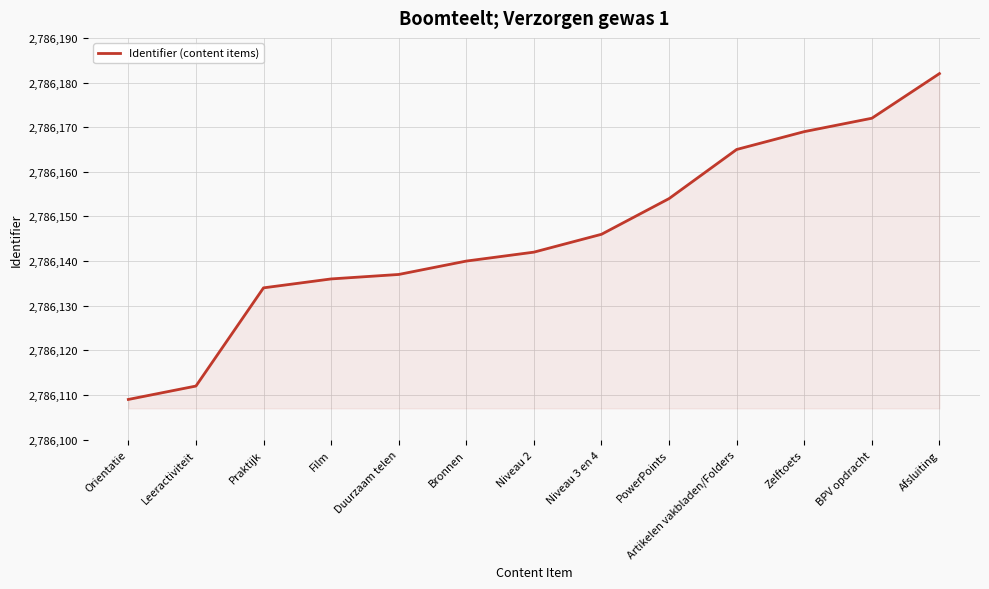

Does the chart have visible grid lines?

Yes